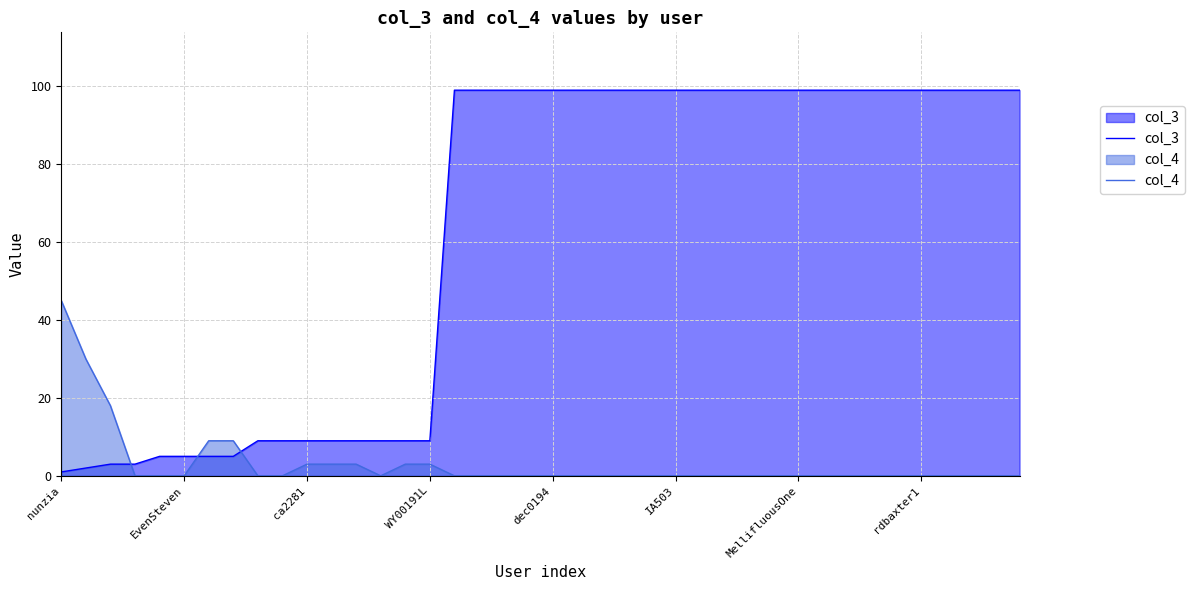

Which series changed the most between 28 and 36?

col_3